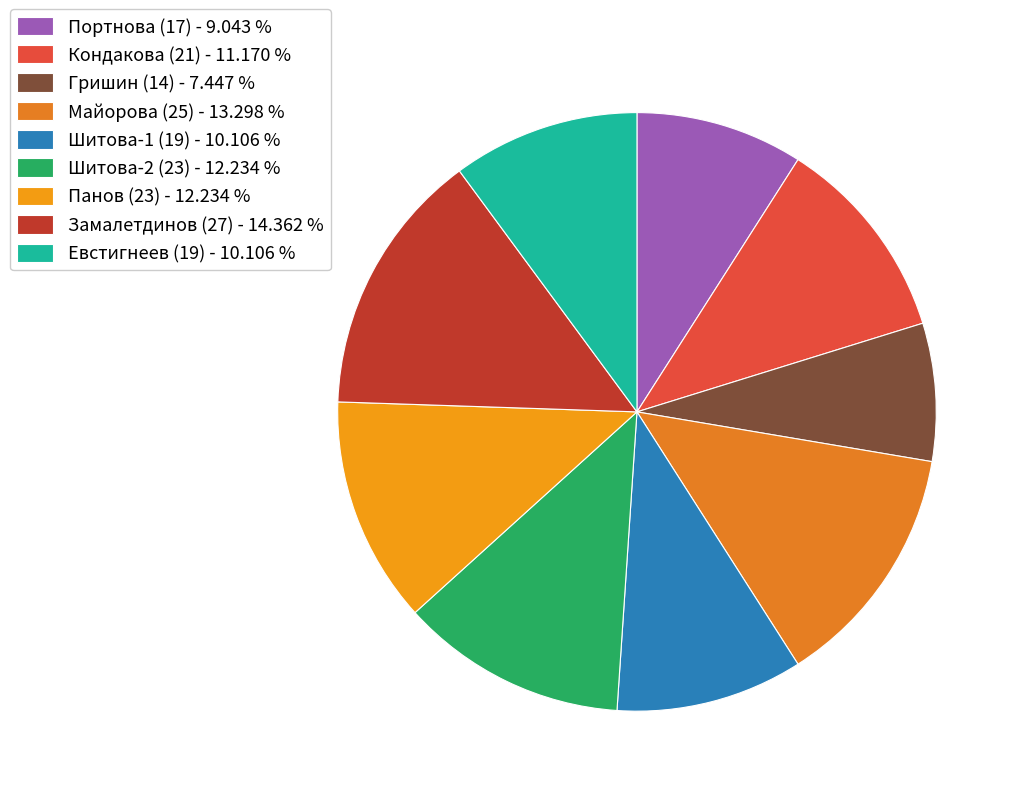

How many segments does this pie chart have?

9